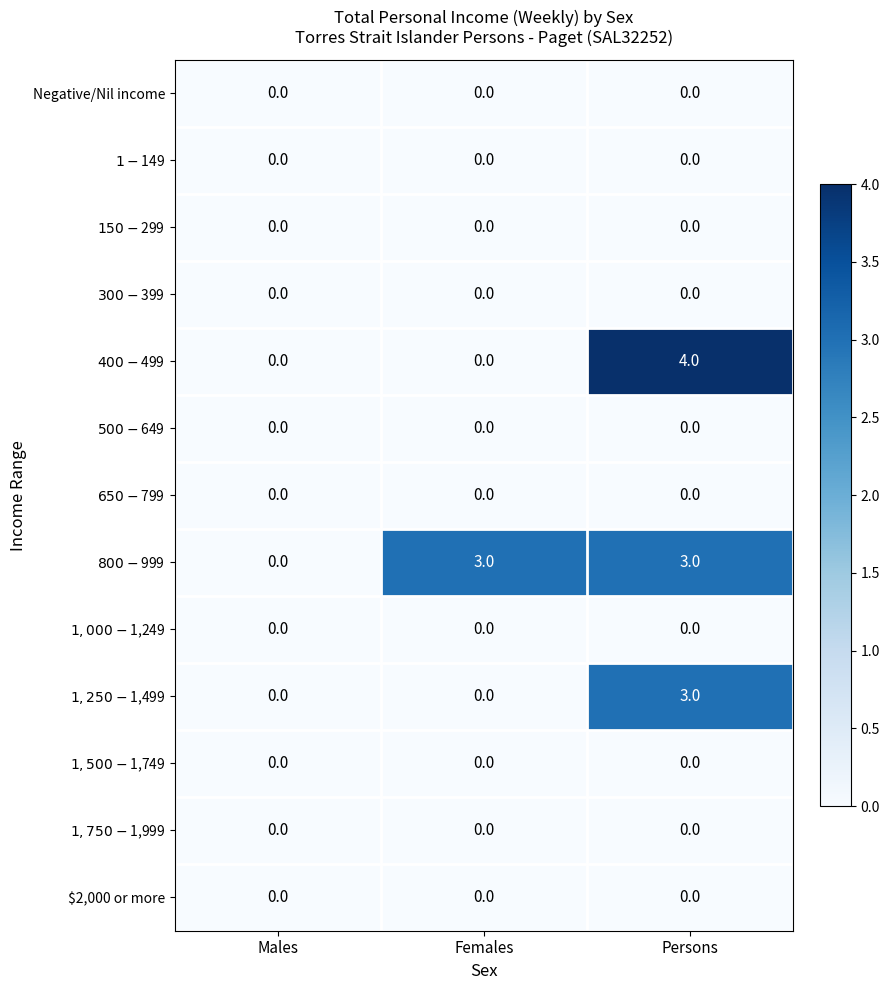

What is the maximum value shown in the chart?

4